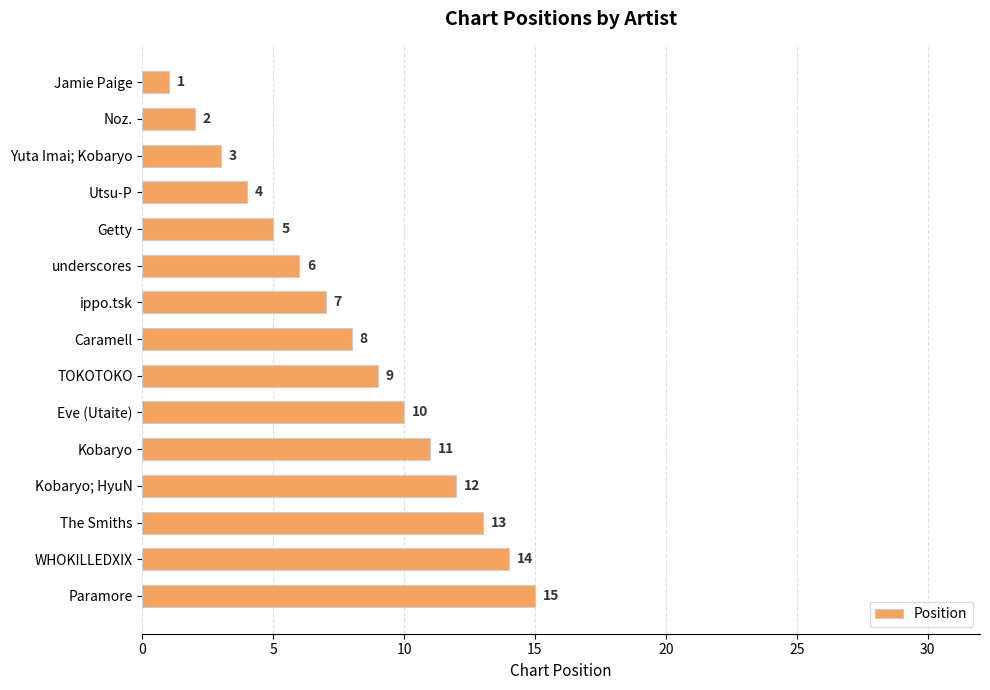

Rank the categories by value from lowest to highest.

Jamie Paige, Noz., Yuta Imai; Kobaryo, Utsu-P, Getty, underscores, ippo.tsk, Caramell, TOKOTOKO, Eve (Utaite), Kobaryo, Kobaryo; HyuN, The Smiths, WHOKILLEDXIX, Paramore